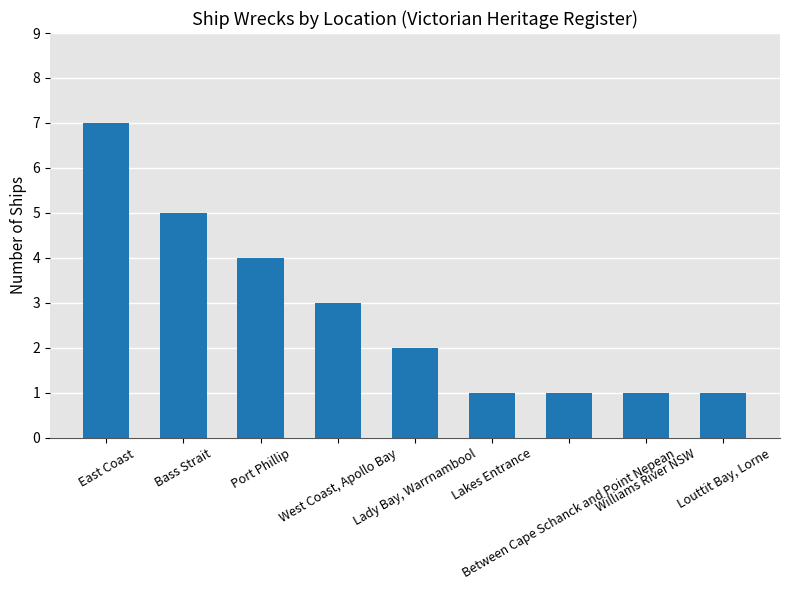

What is the label of the 1st bar from the right?

Louttit Bay, Lorne